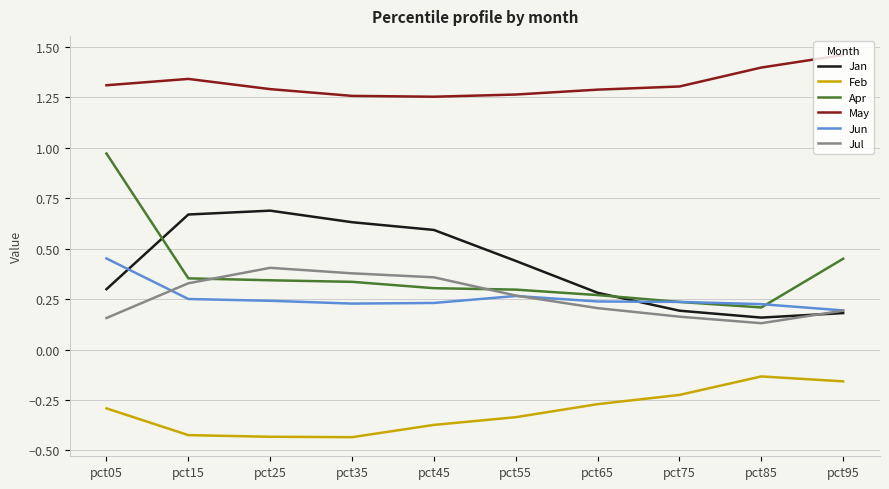

Which series has the largest total across all categories?

May